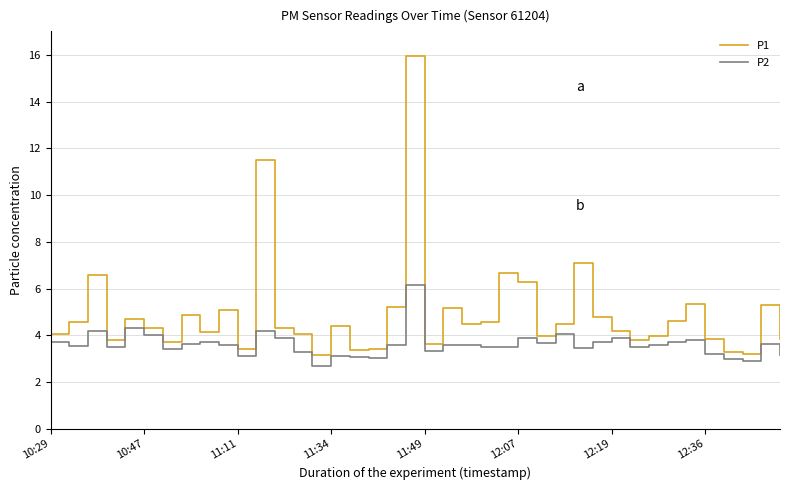

True or false: P2 has more than 1 points higher than both neighbors.

True